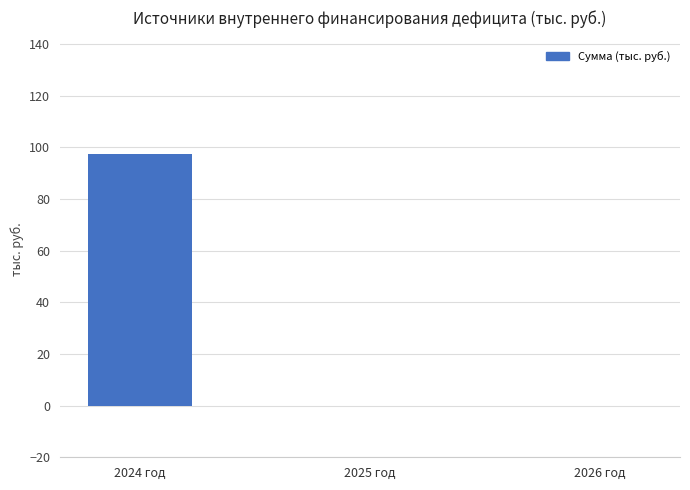

Are the bars horizontal?

No